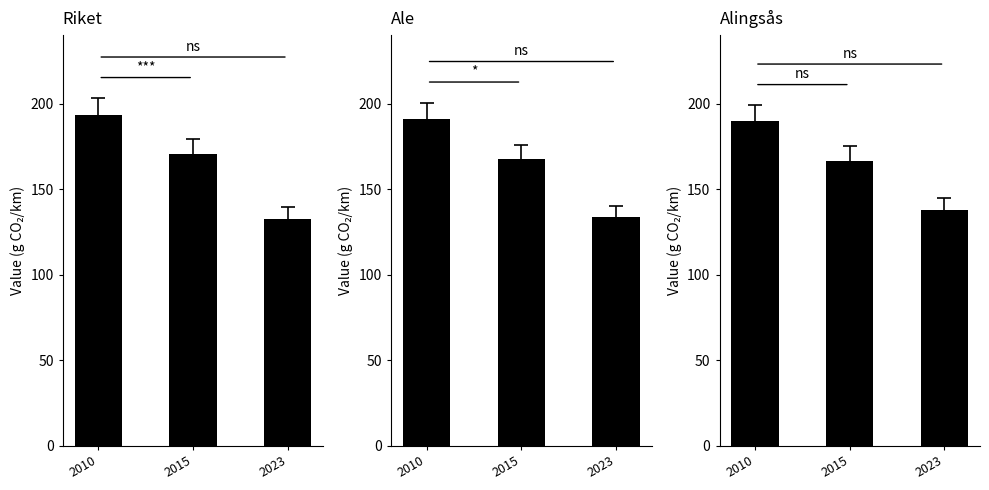

Which series has the largest range (max minus min)?

Riket